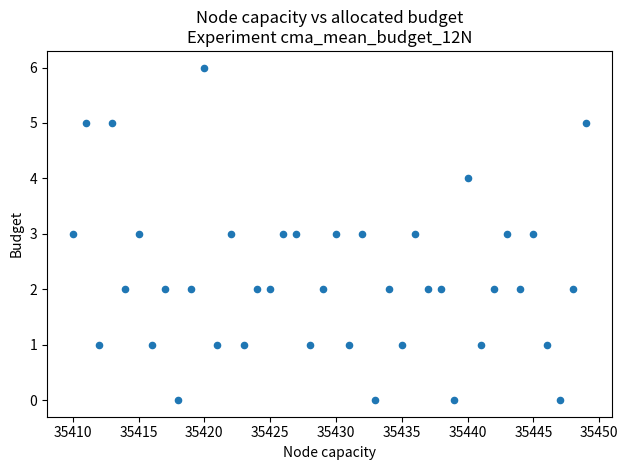

What is the range of Y values (max minus min)?

6